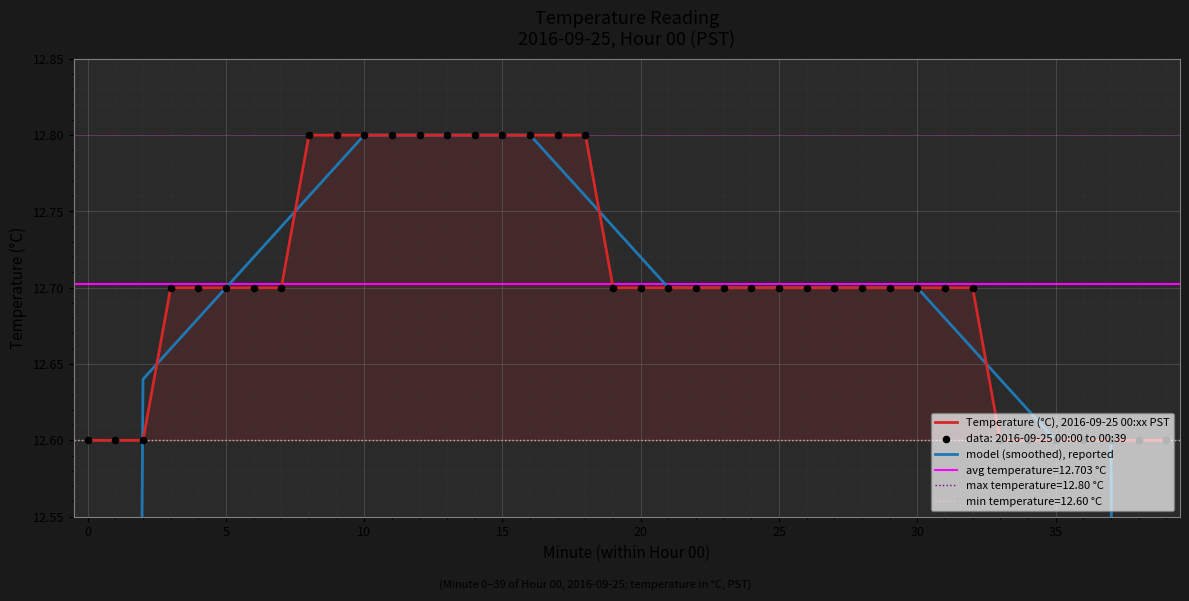

Which series contains the highest Y value?

model (smoothed), reported